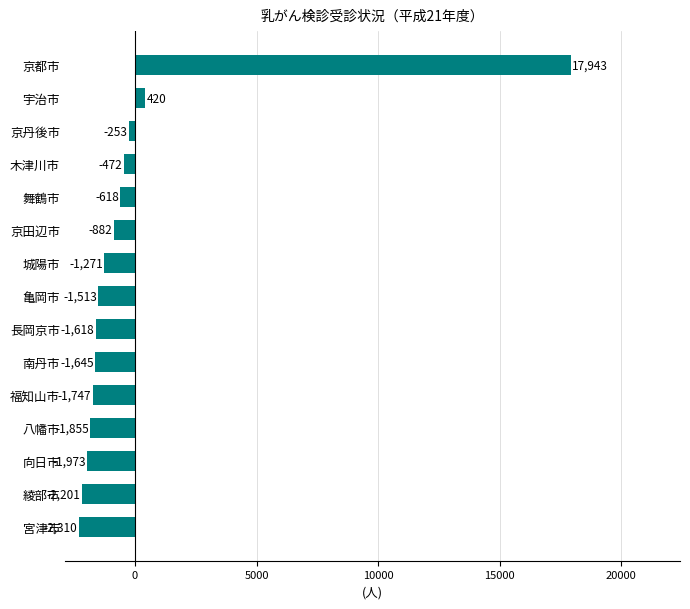

How many data points are less than -1513?

8